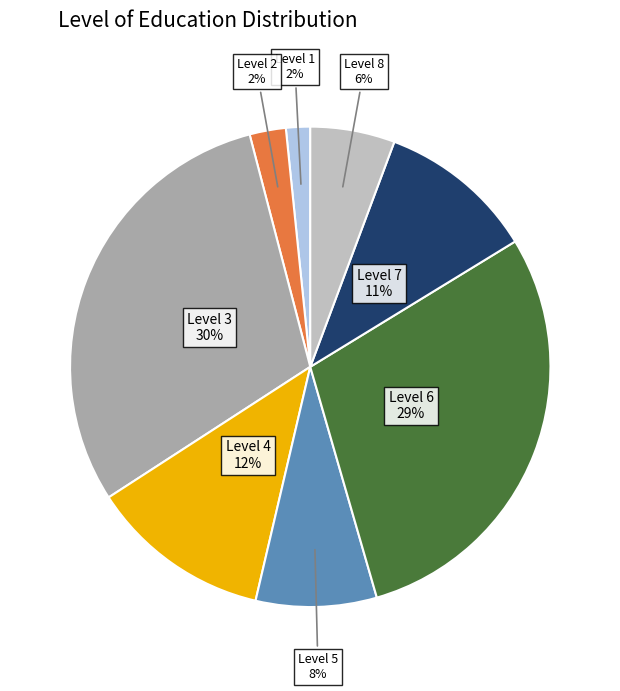

Approximately how many times larger is the value at Level 5 compared to Level 6?

0.3